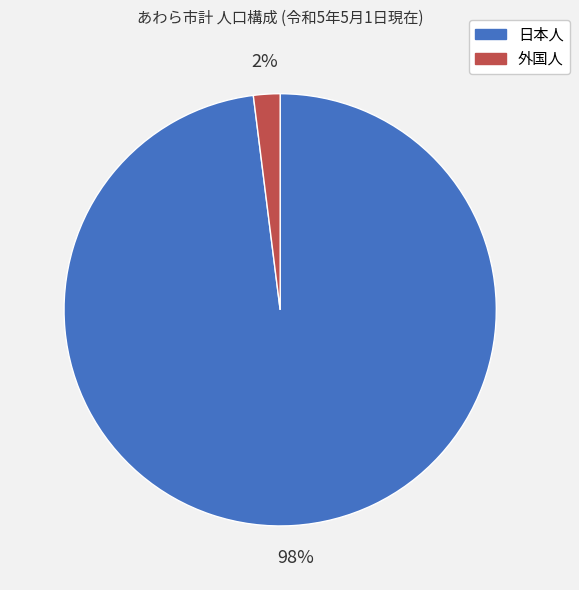

Is 日本人 the majority of the pie?

Yes